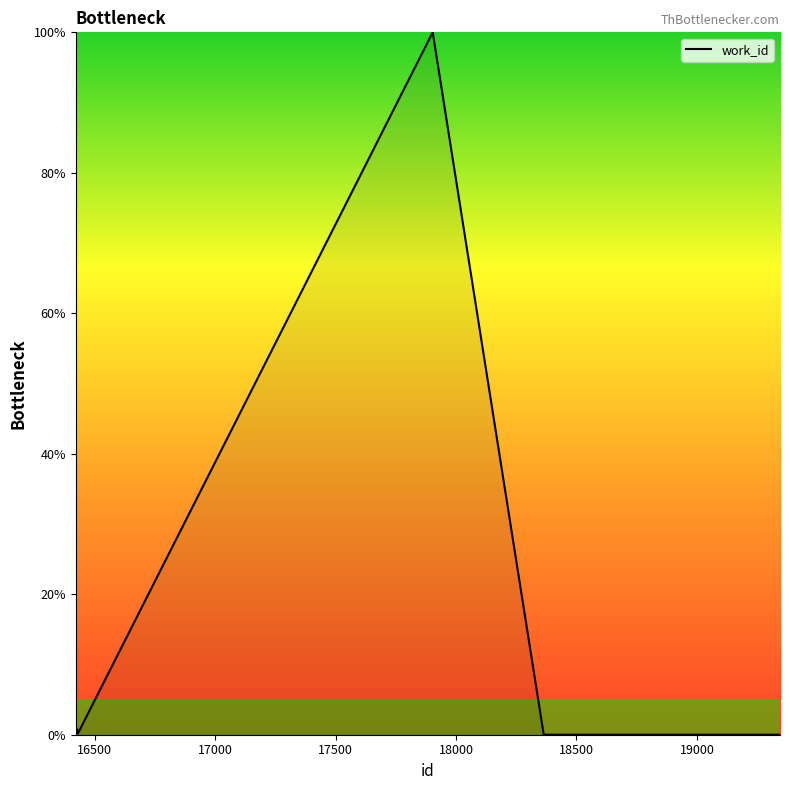

What is the average value?

10.2